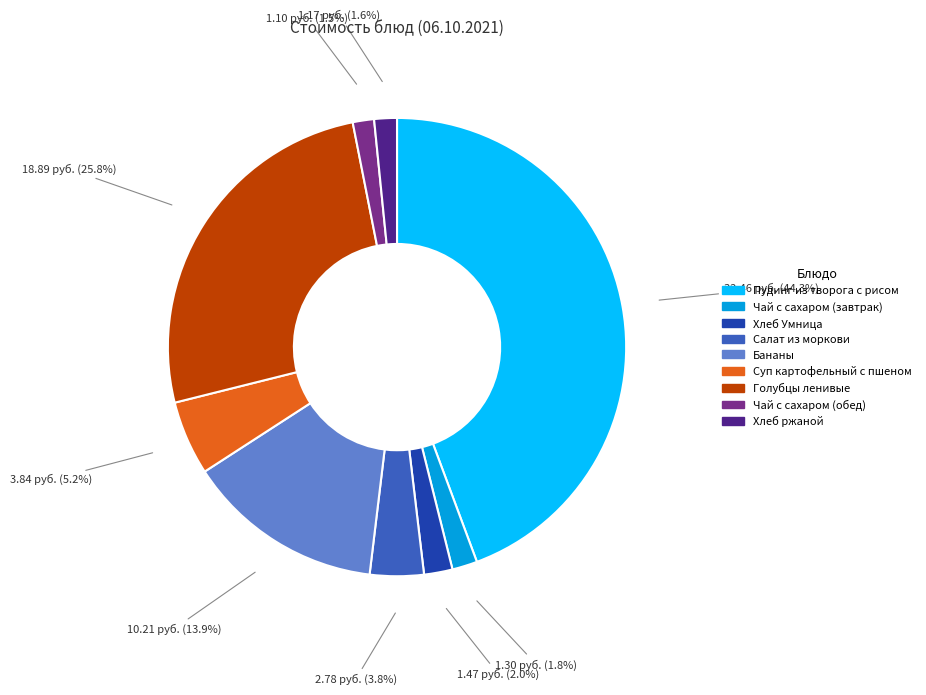

Does Хлеб Умница account for over 50% of the chart?

No